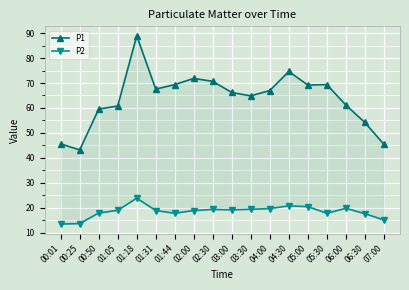

Which series changed the most between 03:00 and 03:30?

P1